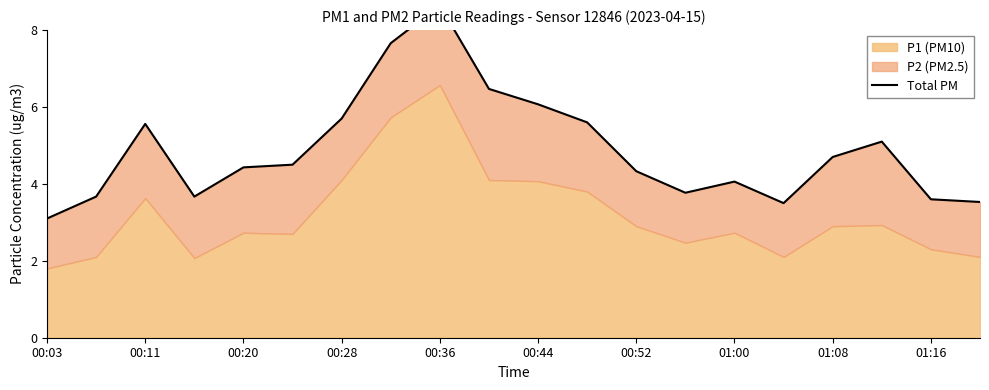

What is the value of the 20th point from the left?

3.5